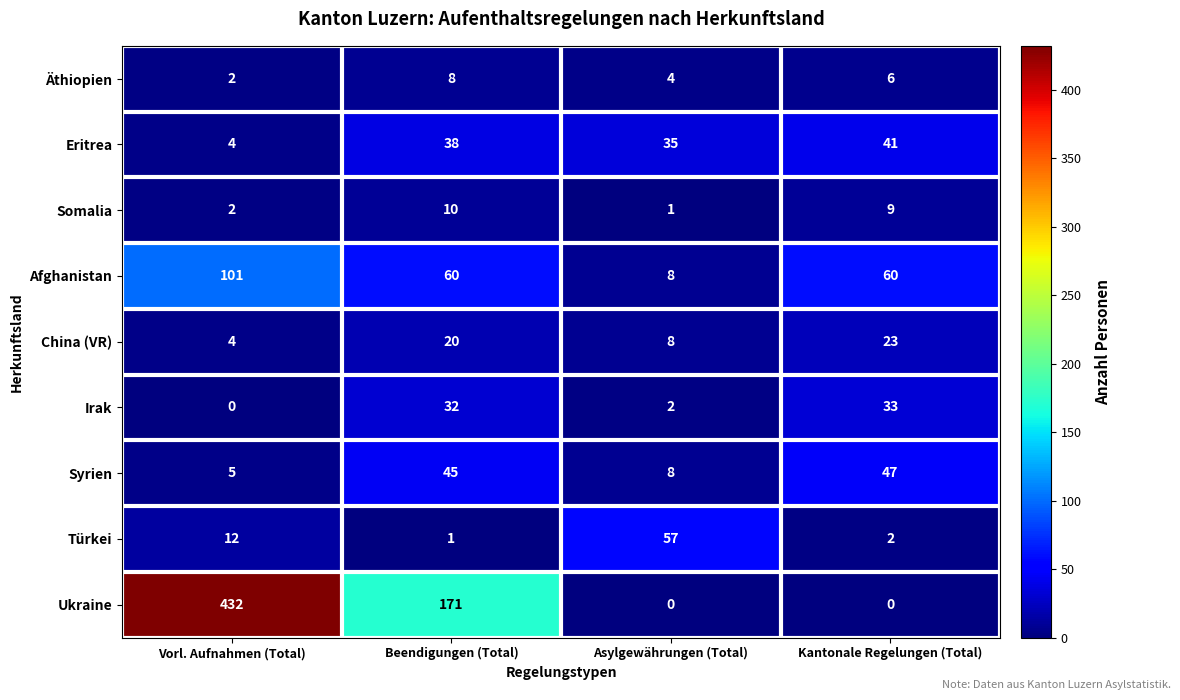

Which series has the widest spread of values?

Ukraine